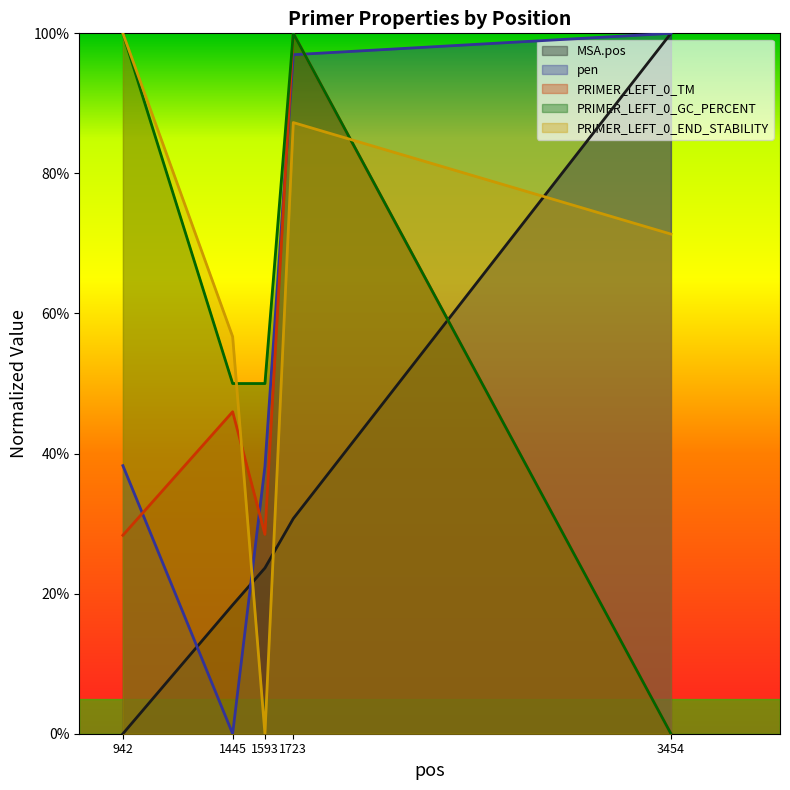

What is the value of the PRIMER_LEFT_0_GC_PERCENT point at the 1st from the left?

1.0